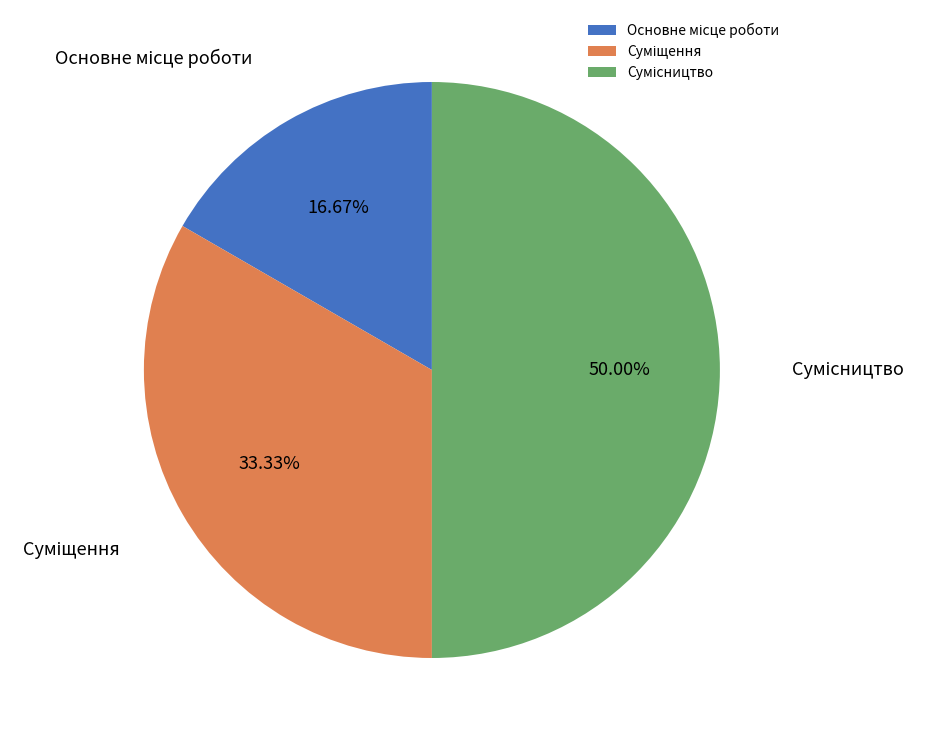

What is the smallest slice in the pie chart?

Основне місце роботи